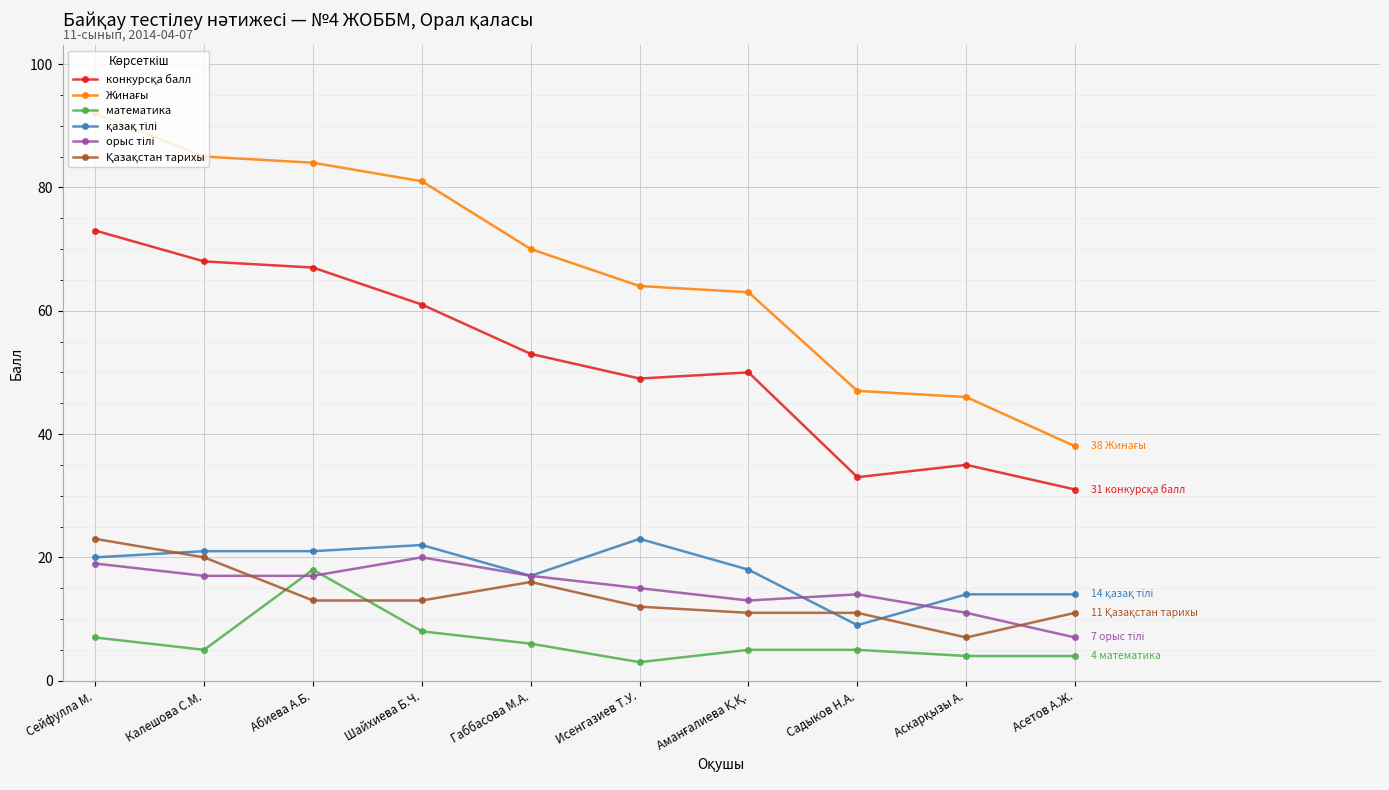

Which label corresponds to the largest value in the chart?

Сейфулла М.